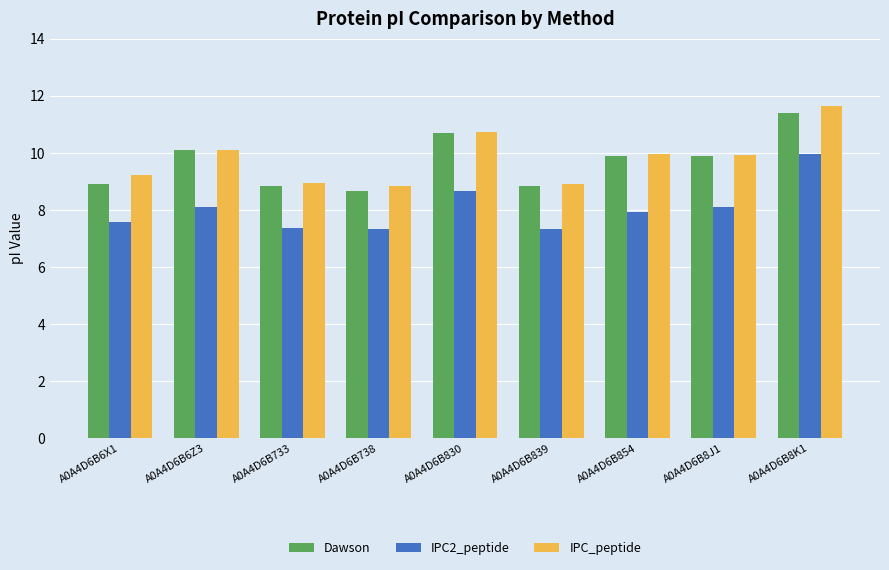

How many groups of bars are there?

9